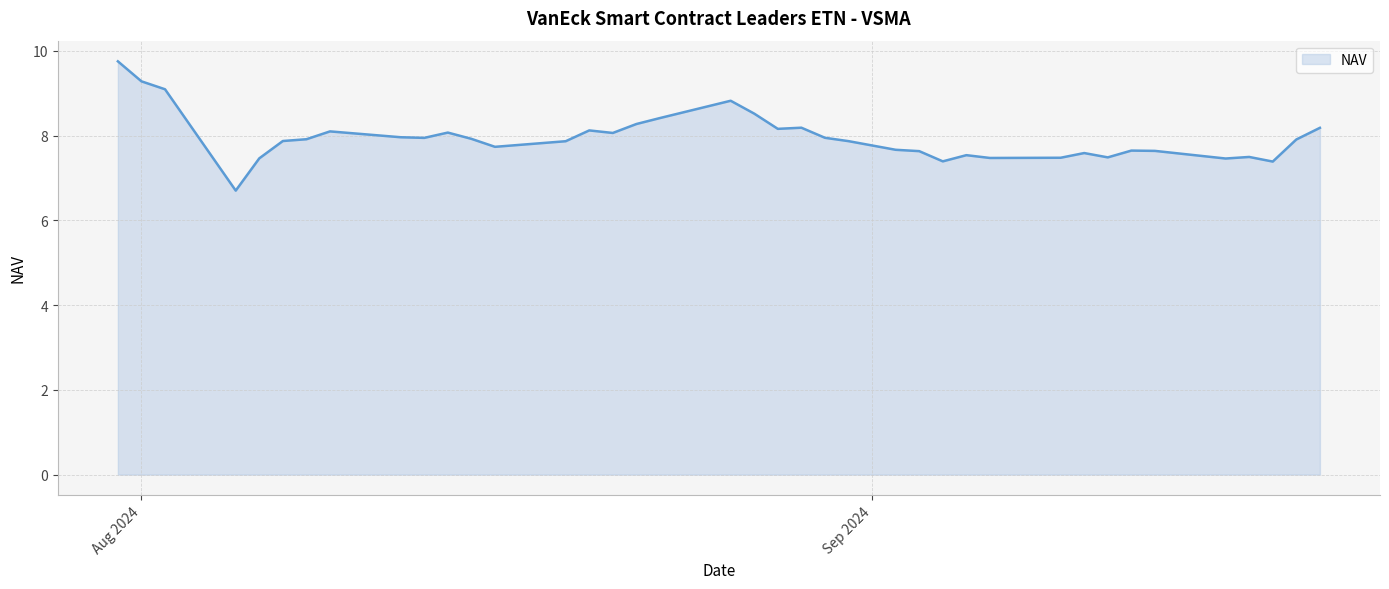

What is the smallest value displayed?

6.7